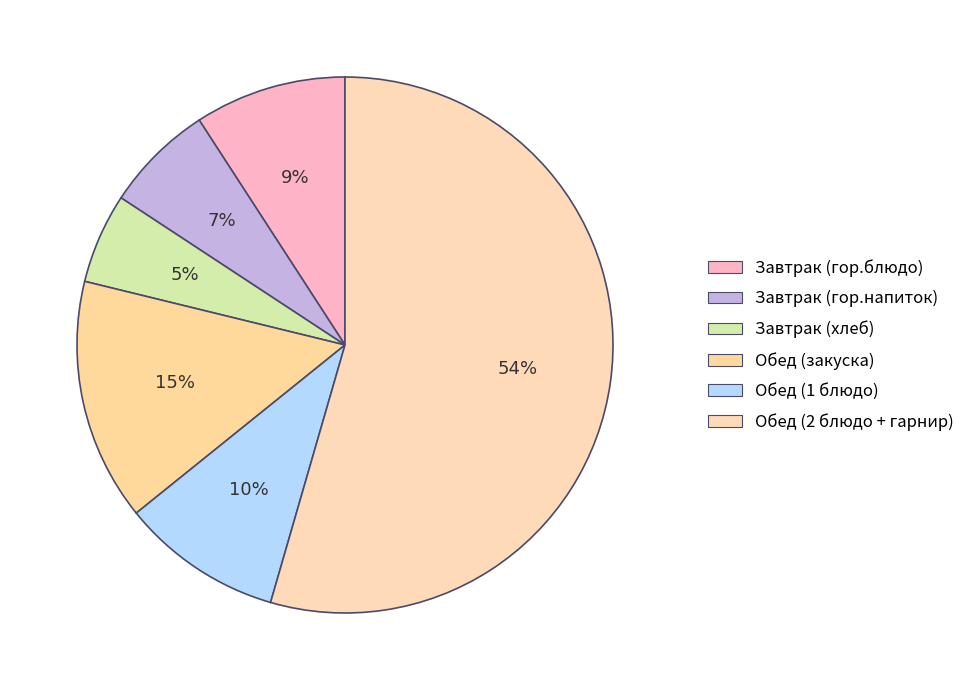

Which category has the smallest portion of the pie?

Завтрак (хлеб)